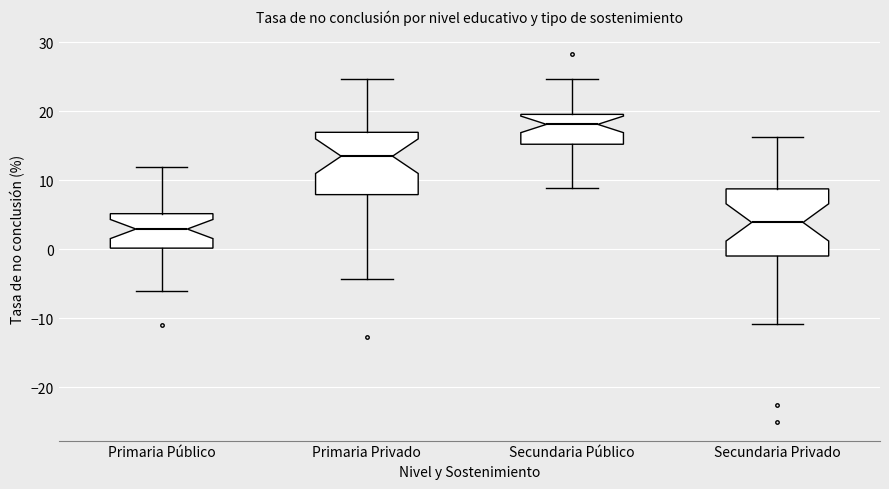

Where is the lower edge of the box for Secundaria Privado on the y-axis? The values are not printed on the chart, so give them approximately, as read against the axis.

-1